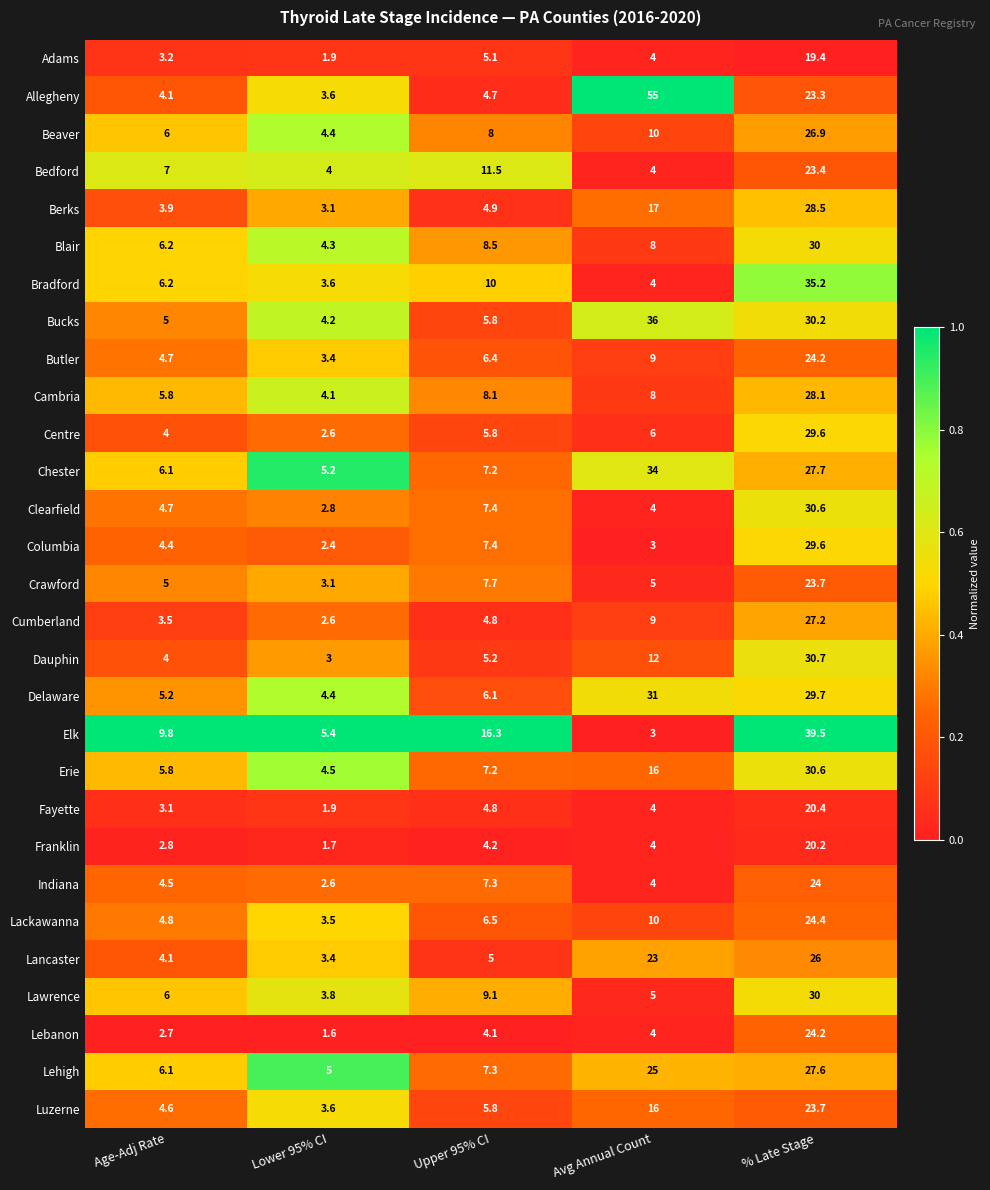

Which category has the lowest value in the Butler series?

Lower 95% CI